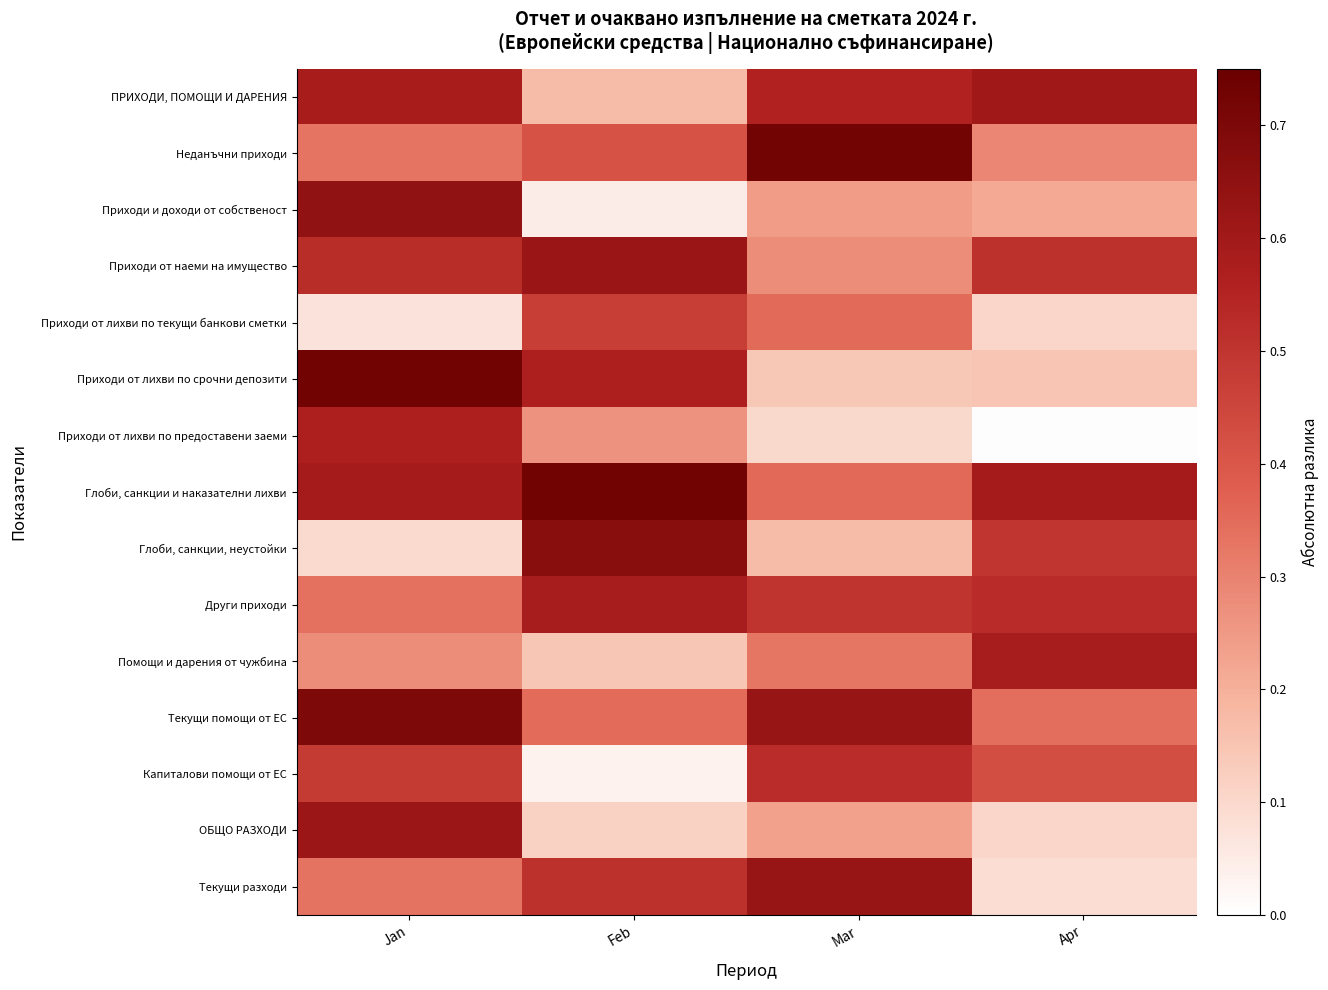

At how many categories does at least one series exceed 0?

4